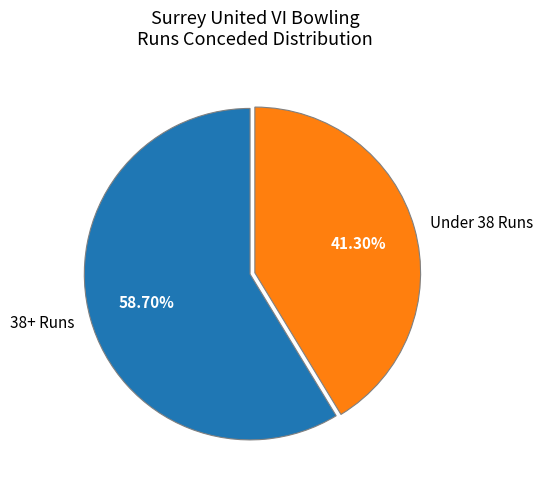

Which category has the smallest portion of the pie?

Under 38 Runs